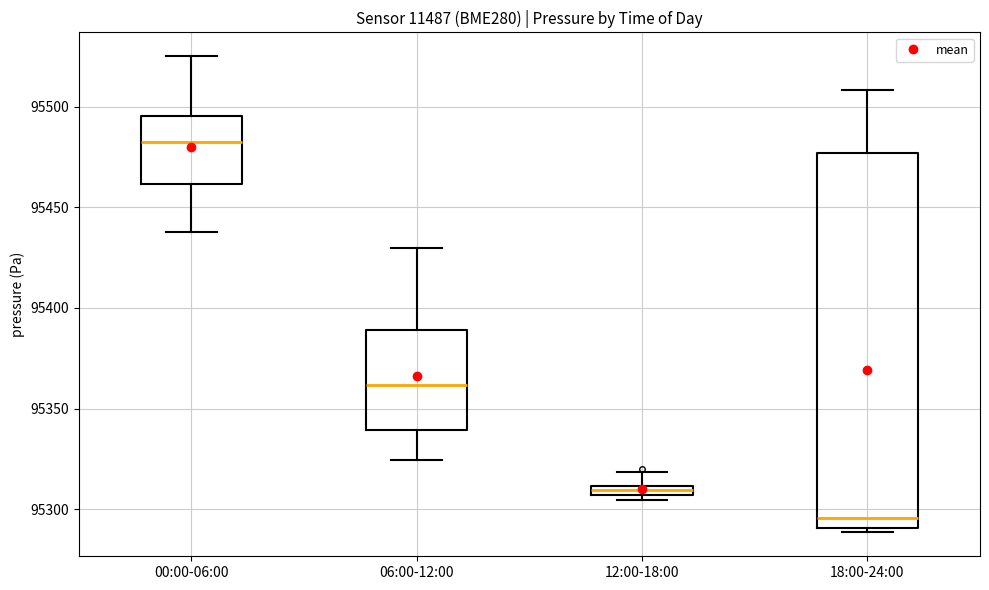

Where is the lower edge of the box for 06:00-12:00 on the y-axis? The values are not printed on the chart, so give them approximately, as read against the axis.

95340